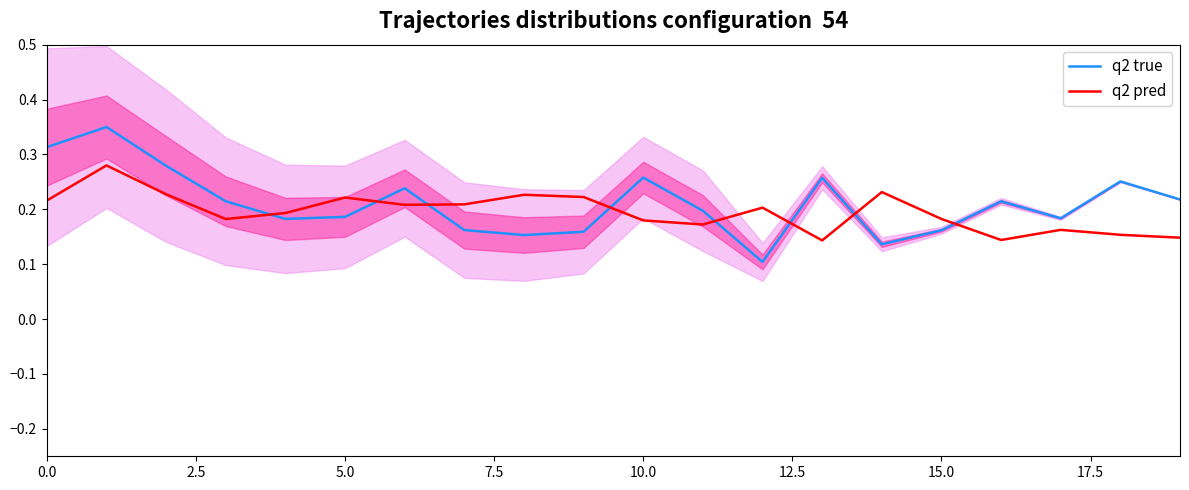

The q2 pred series shows 0.1 at 13. True or false?

False